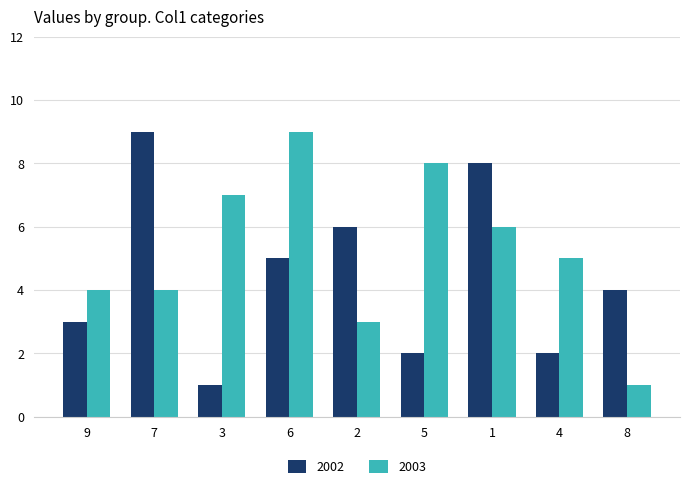

At 6, list the series in order from largest to smallest.

2003, 2002